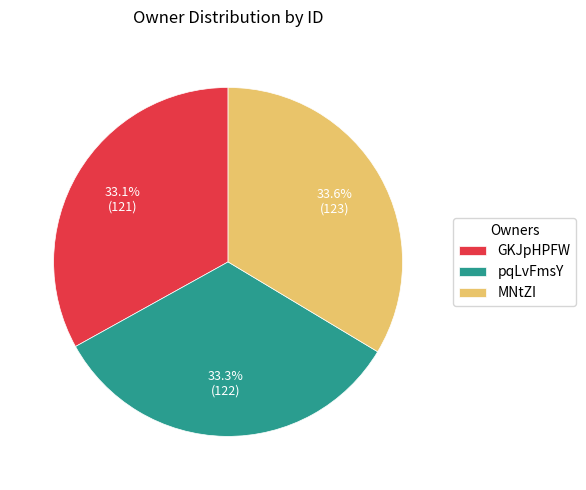

Approximately how many times larger is the value at GKJpHPFW compared to pqLvFmsY?

1.0